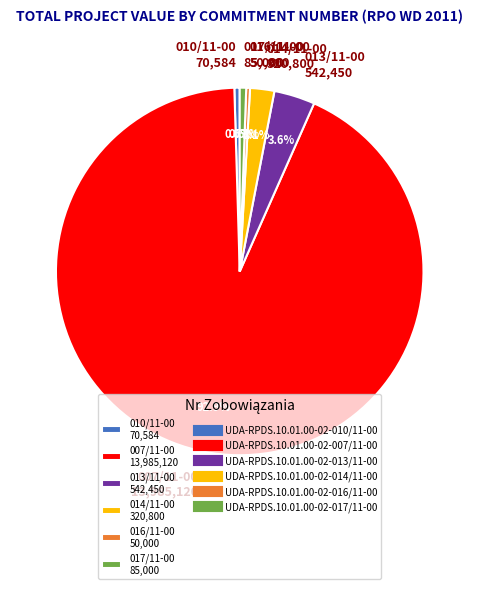

Which has a higher value, 017/11-00 85,000 or 014/11-00 320,800?

014/11-00 320,800